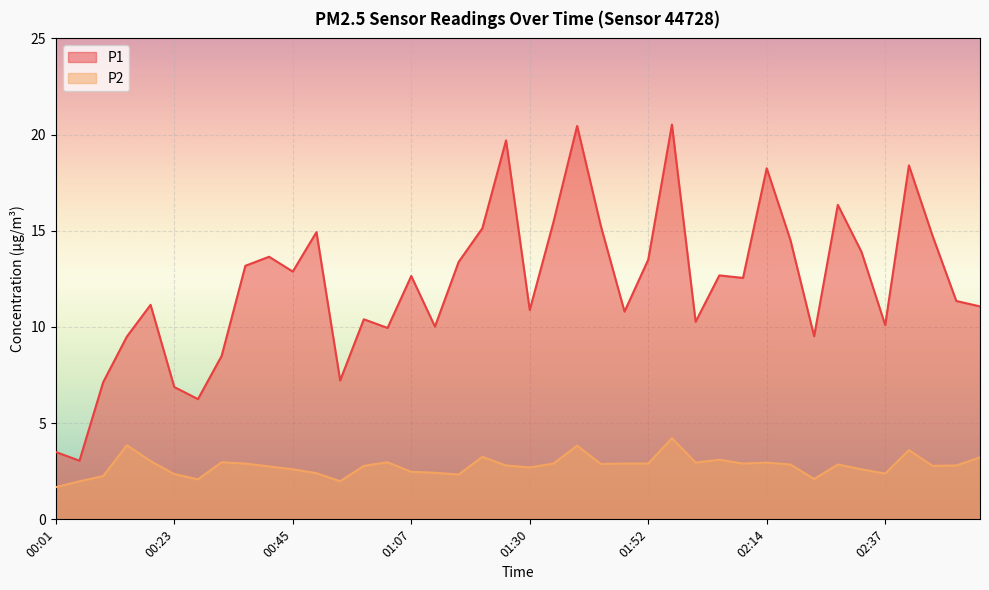

At which label does P2 reach its minimum?

00:01